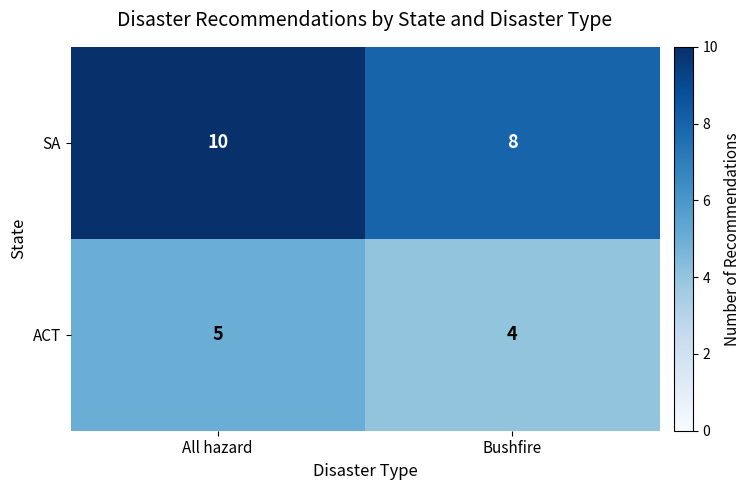

What is the spread (max minus min) of values at Bushfire?

4